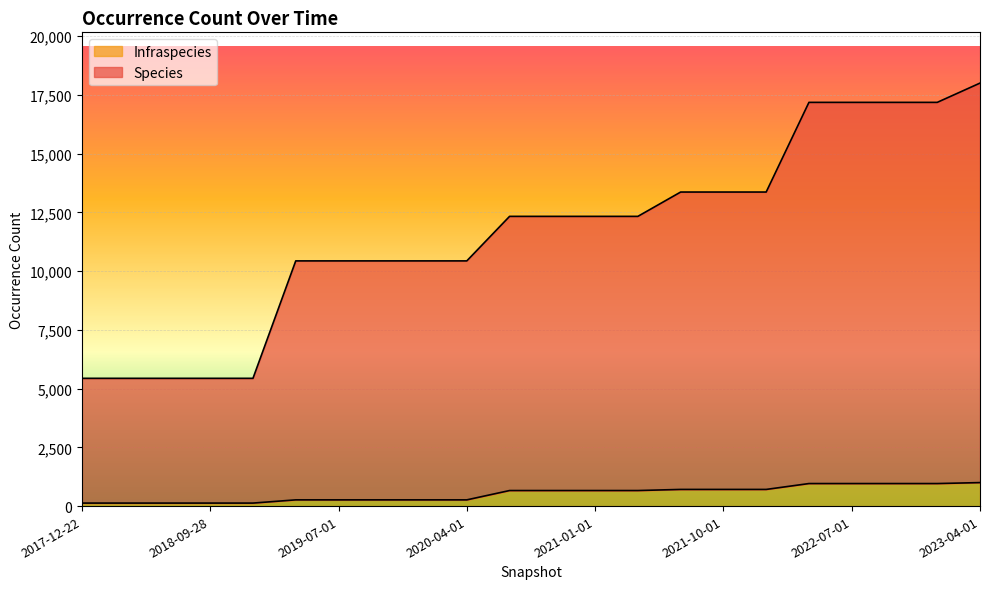

At which label is Infraspecies closest to 564?

2020-07-01